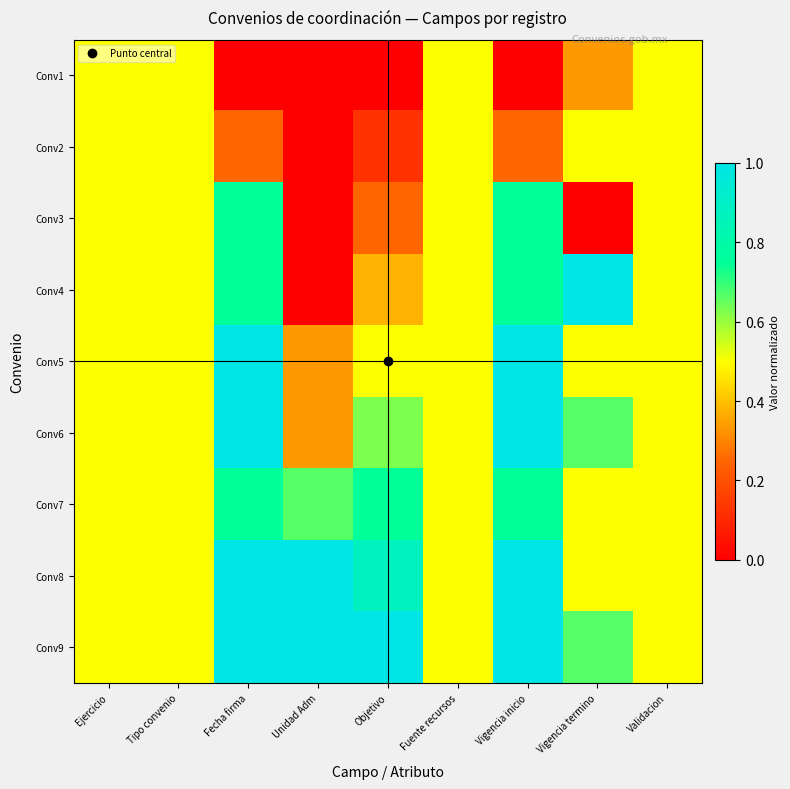

Which series has the largest range (max minus min)?

Conv4